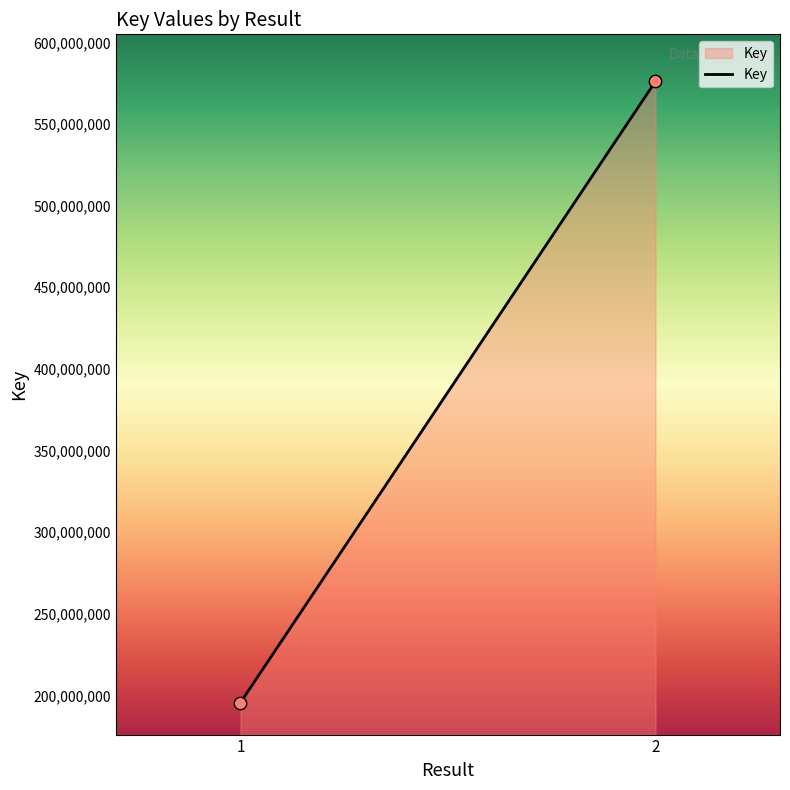

What is the average Y value?

385862050